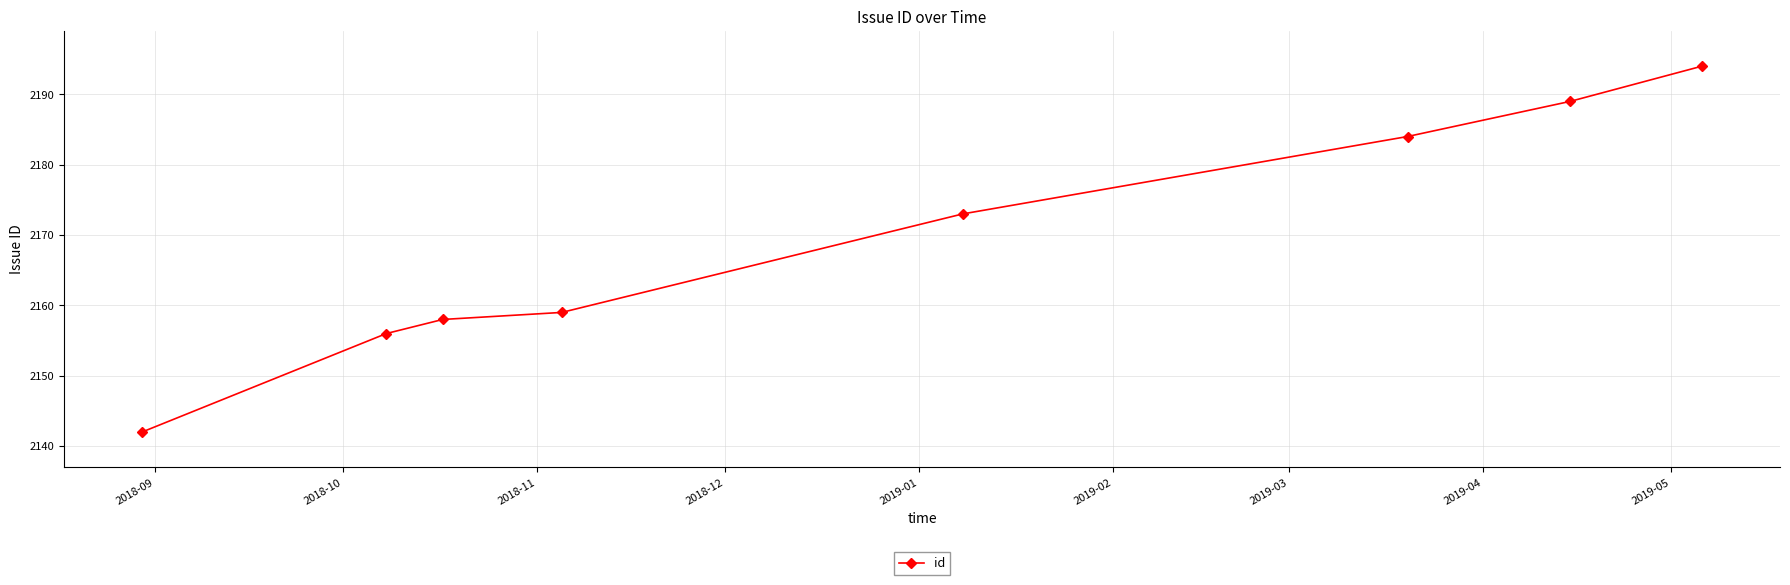

What is the value of the 7th point from the left?

2189